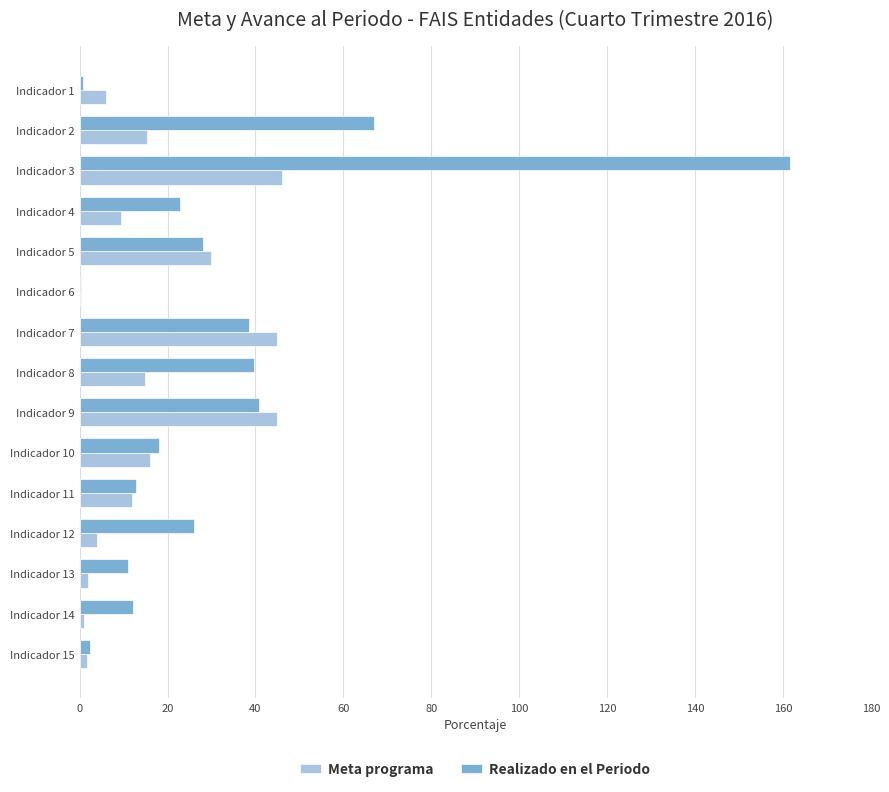

What is the total value across all series at Indicador 8?

54.7